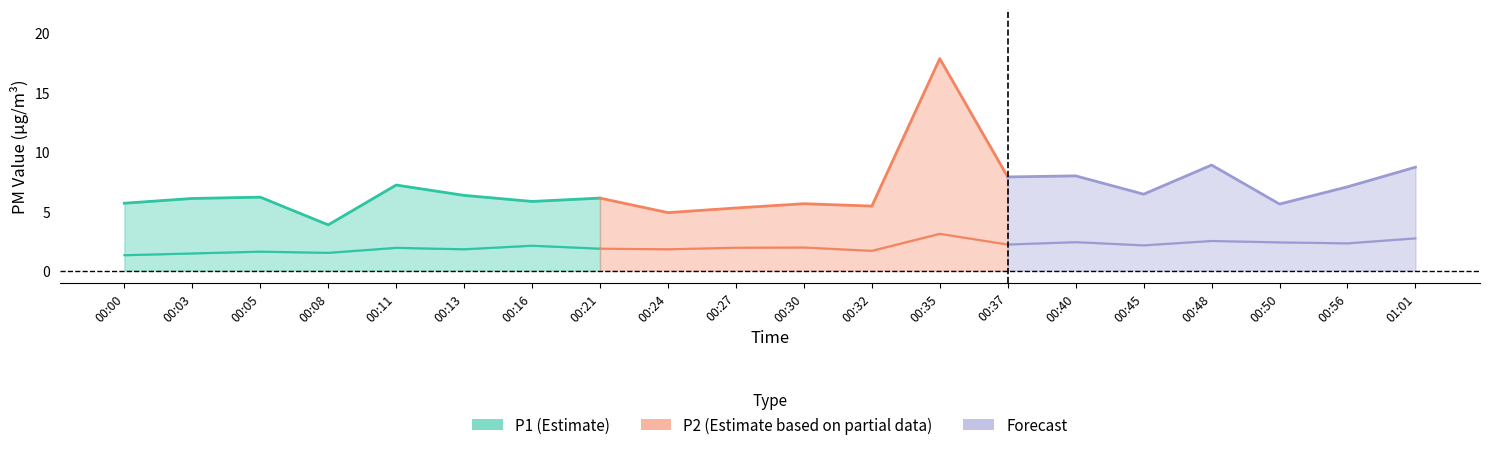

True or false: P1 and P2 intersect in this chart.

False